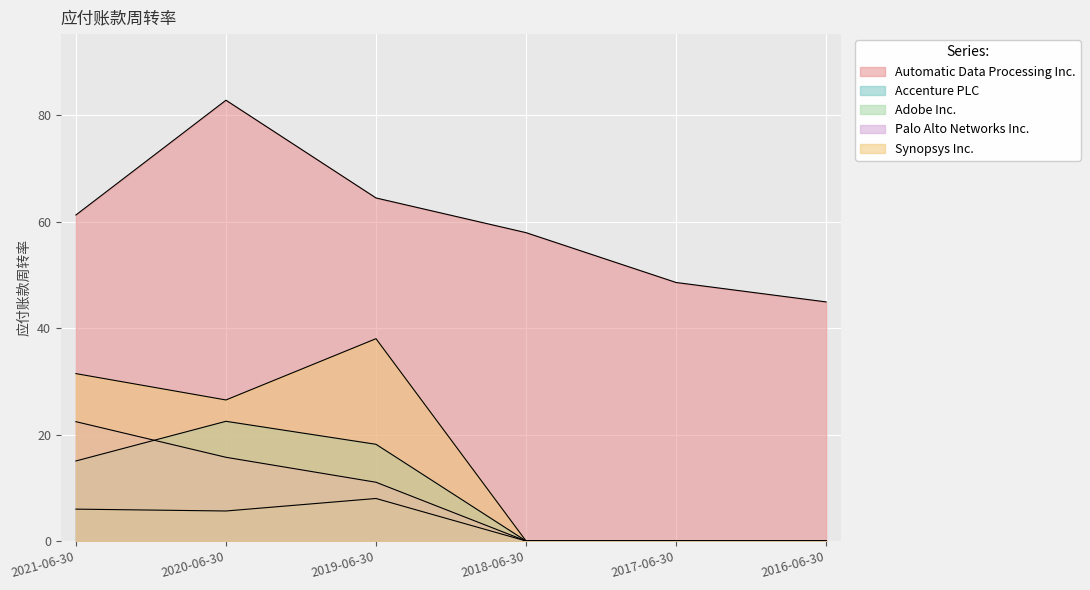

What are all the series names shown in the legend?

Automatic Data Processing Inc., Accenture PLC, Adobe Inc., Palo Alto Networks Inc., Synopsys Inc.